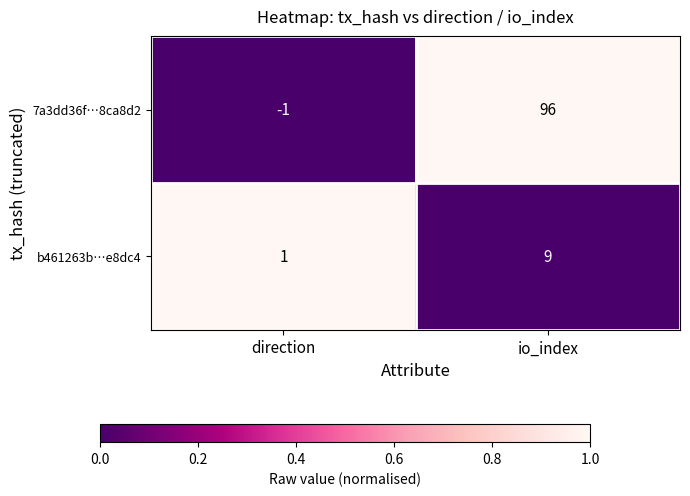

Is the value of 7a3dd36f…8ca8d2 at direction greater than the value of b461263b…e8dc4 at direction?

No